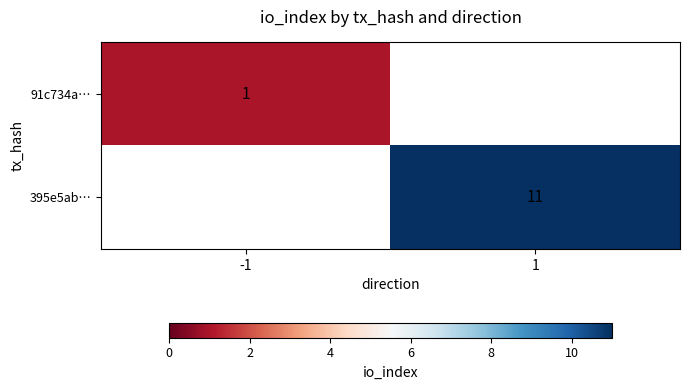

At how many categories does at least one series exceed 2?

1